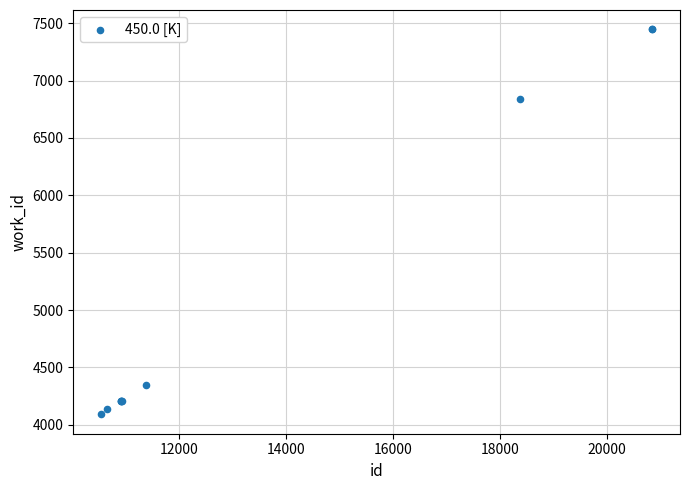

What Y value in the scatter plot is closest to 5768?

6842